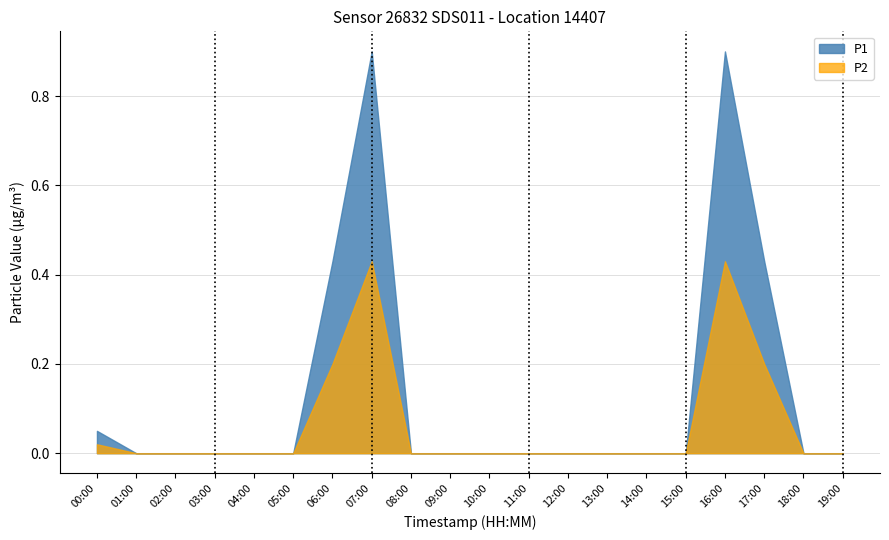

True or false: P1 and P2 cross at least once.

False